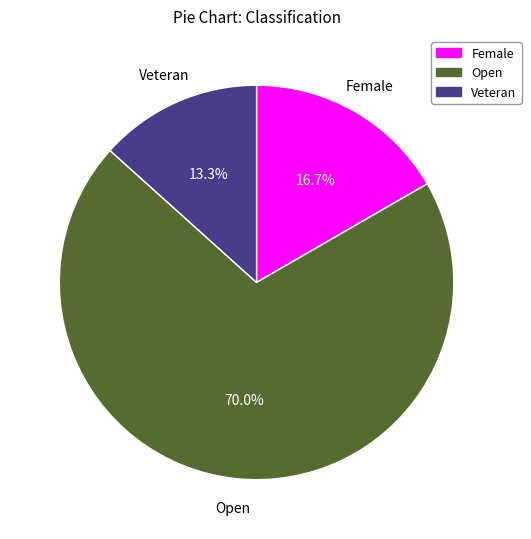

The Veteran slice represents 13% of the pie. True or false?

True